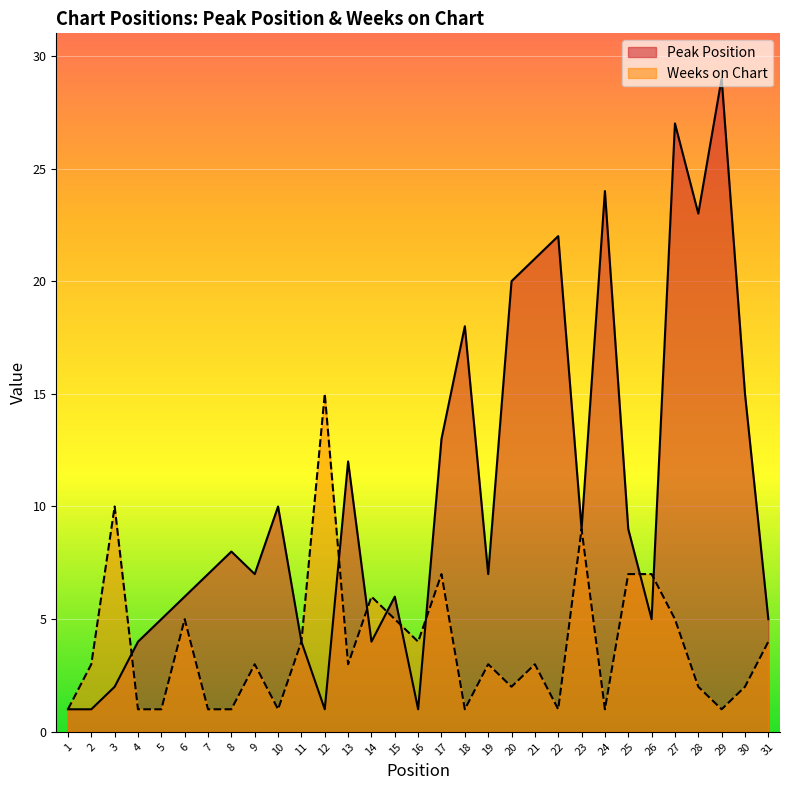

What is the difference between the Peak Position values at 2 and 28?

22